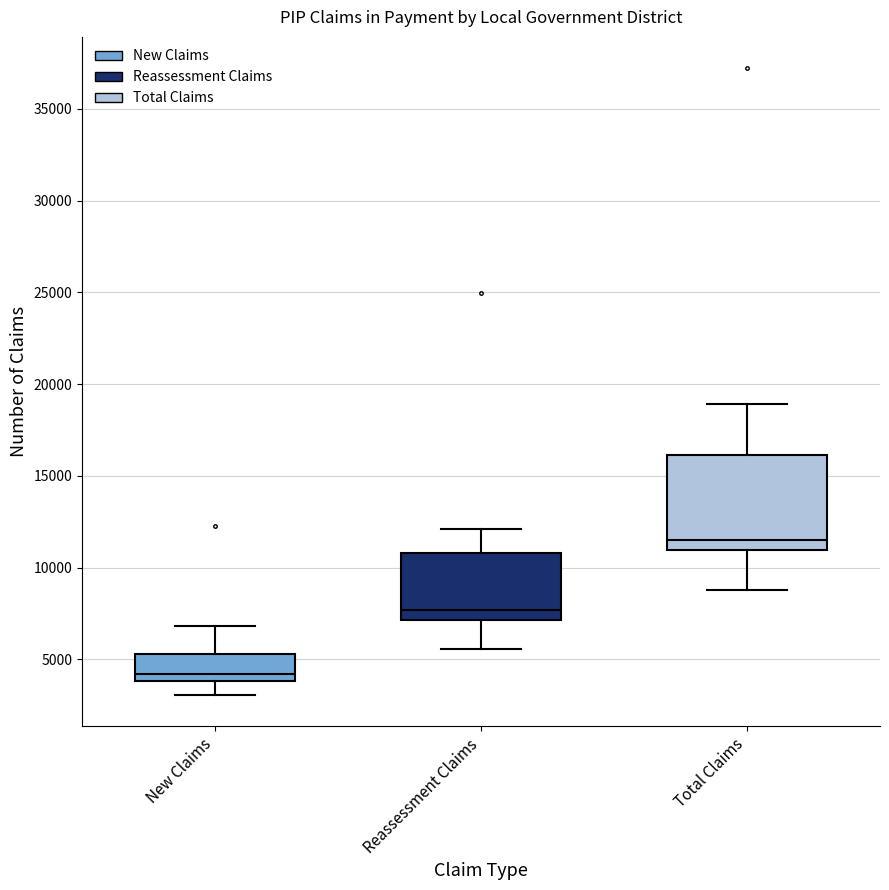

Which box is the tallest, from its lower edge to its upper edge?

Total Claims